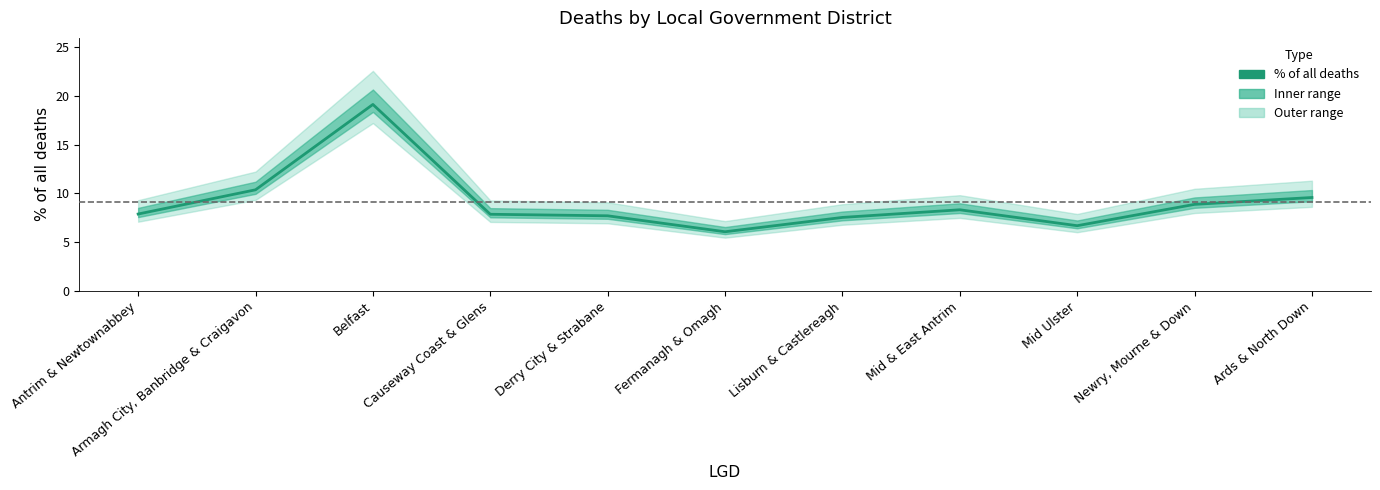

How many lines are shown in the chart?

1